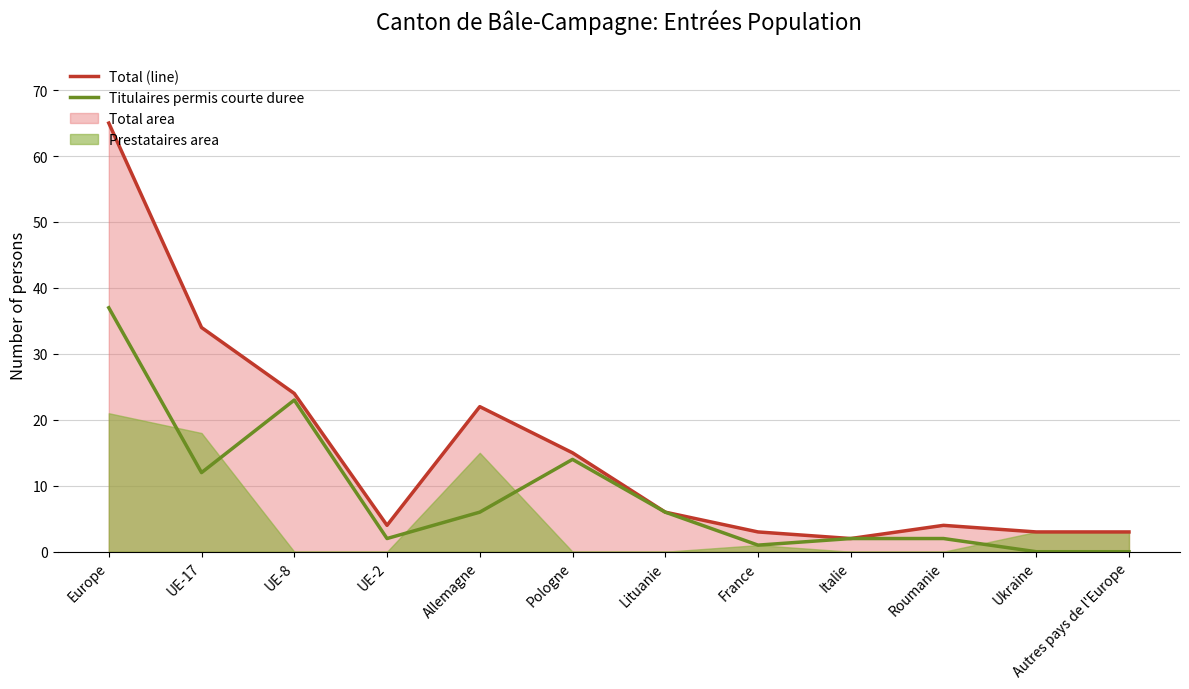

How many values in Titulaires permis courte duree are above zero?

10